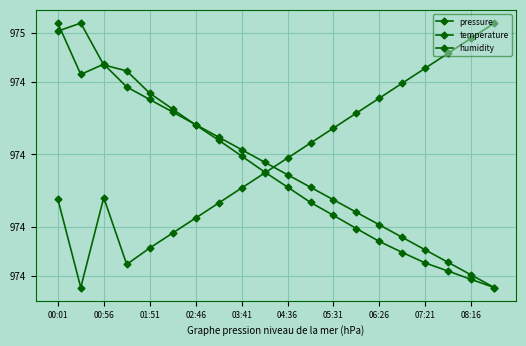

Does the chart have visible grid lines?

Yes